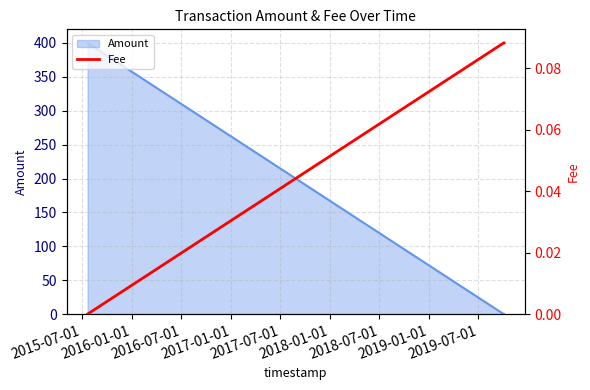

Where is the data nearest to the value 0?

2015-07-01